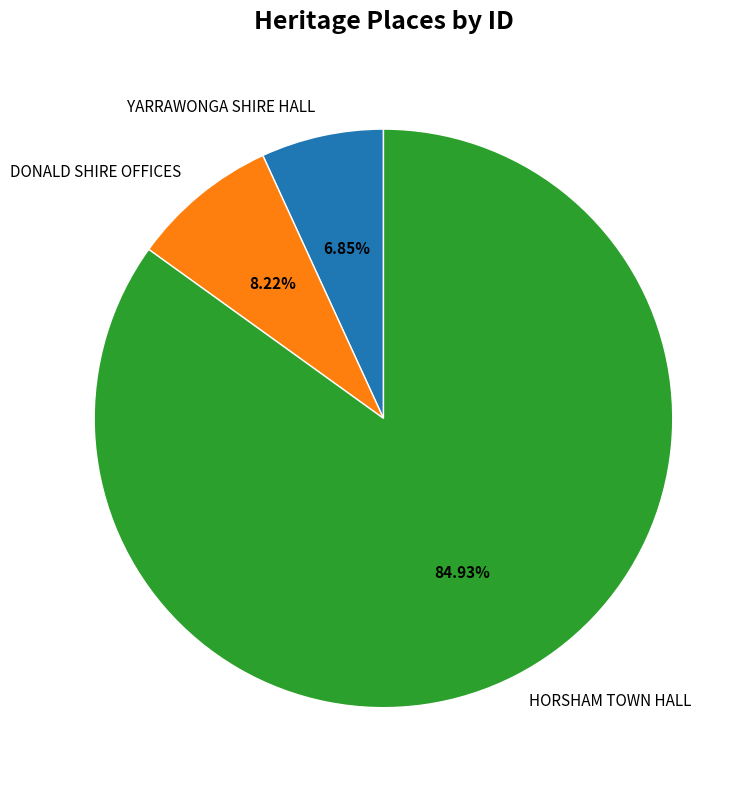

Between DONALD SHIRE OFFICES and YARRAWONGA SHIRE HALL, which is larger?

DONALD SHIRE OFFICES